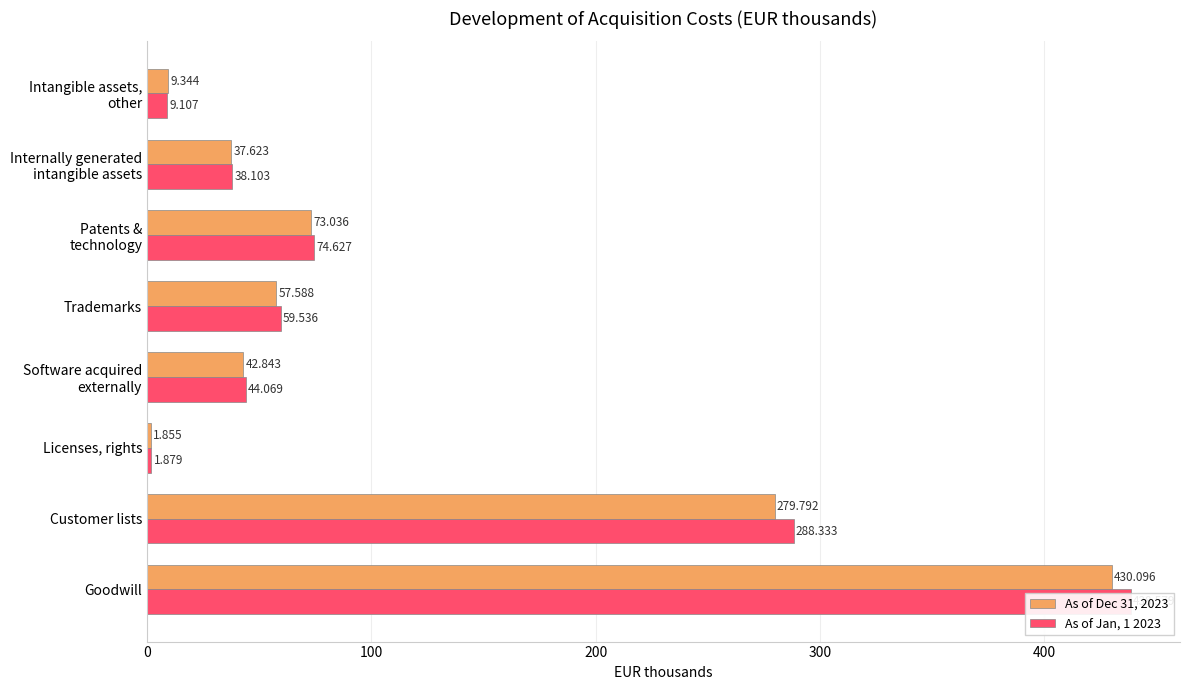

Which series changed the most between 100 and 7?

As of Jan, 1 2023